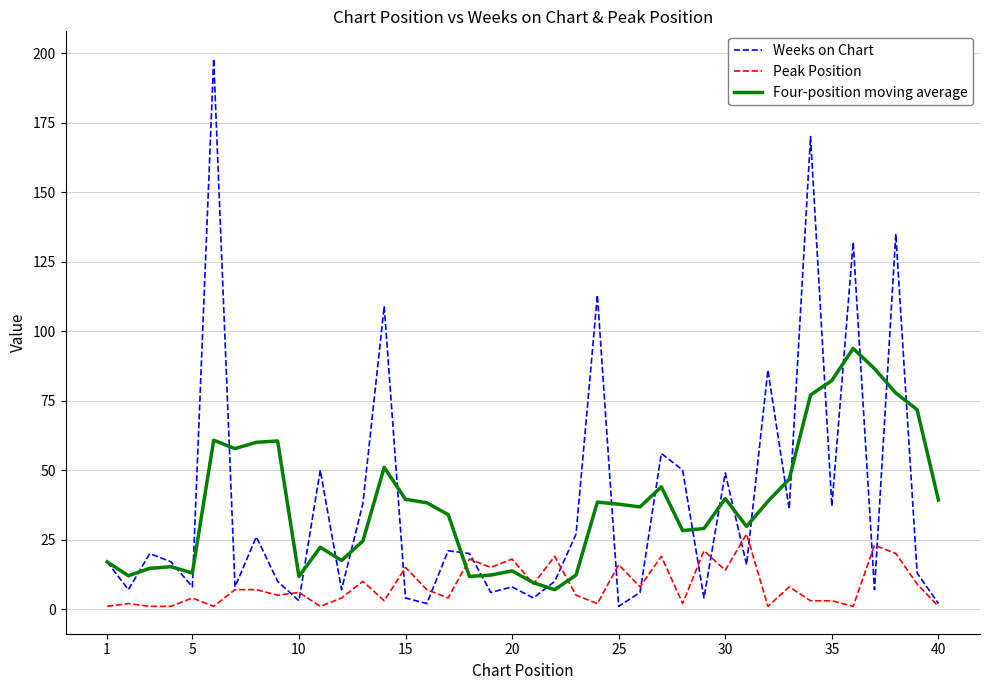

What is the maximum value shown in the chart?

198.0